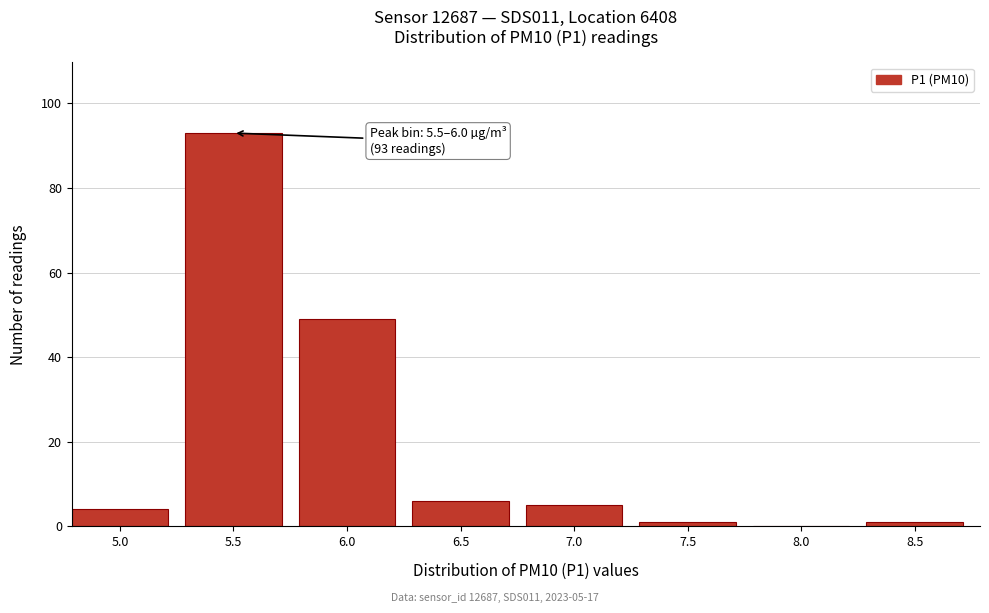

Reading left to right, extract all data points from this chart.

5.0=4	5.5=93	6.0=49	6.5=6	7.0=5	7.5=1	8.0=0	8.5=1